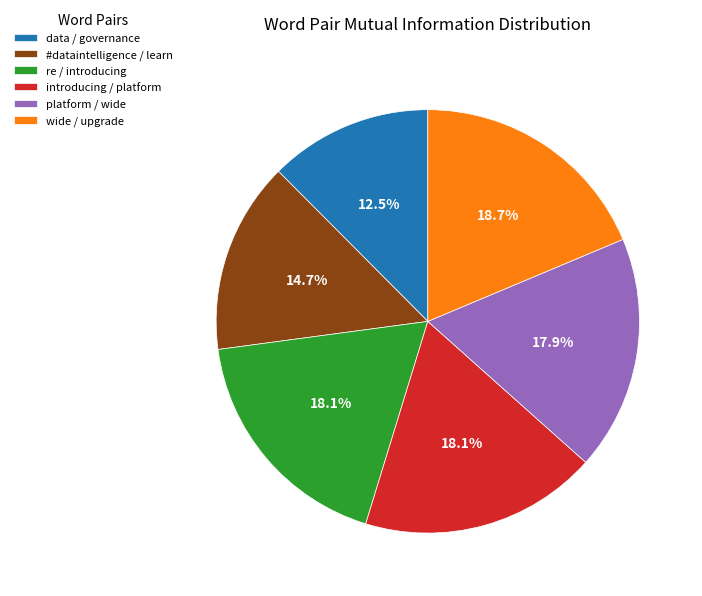

To the nearest percent, what percentage of the pie is platform / wide?

18%